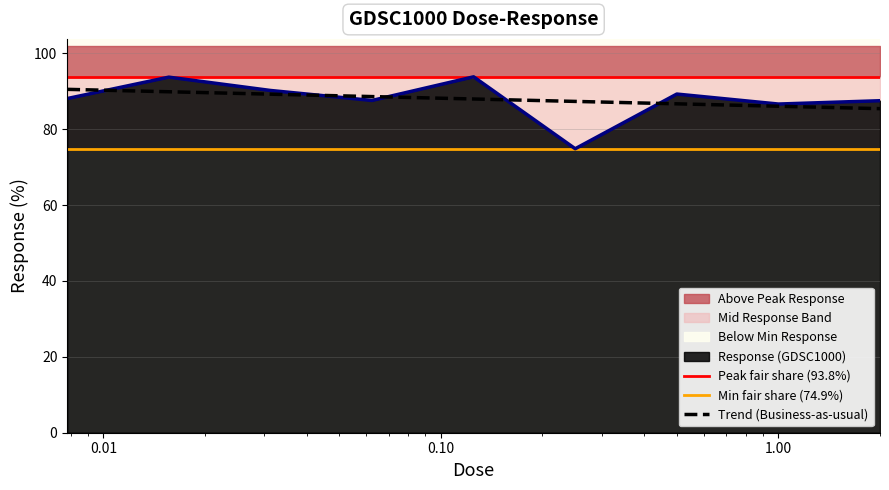

What is the label of the 7th point from the left?

0.5